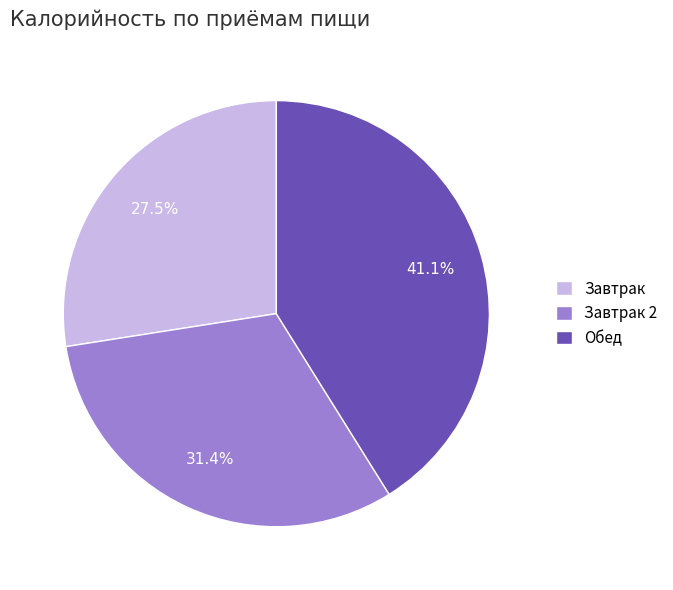

Does Завтрак 2 account for over 50% of the chart?

No